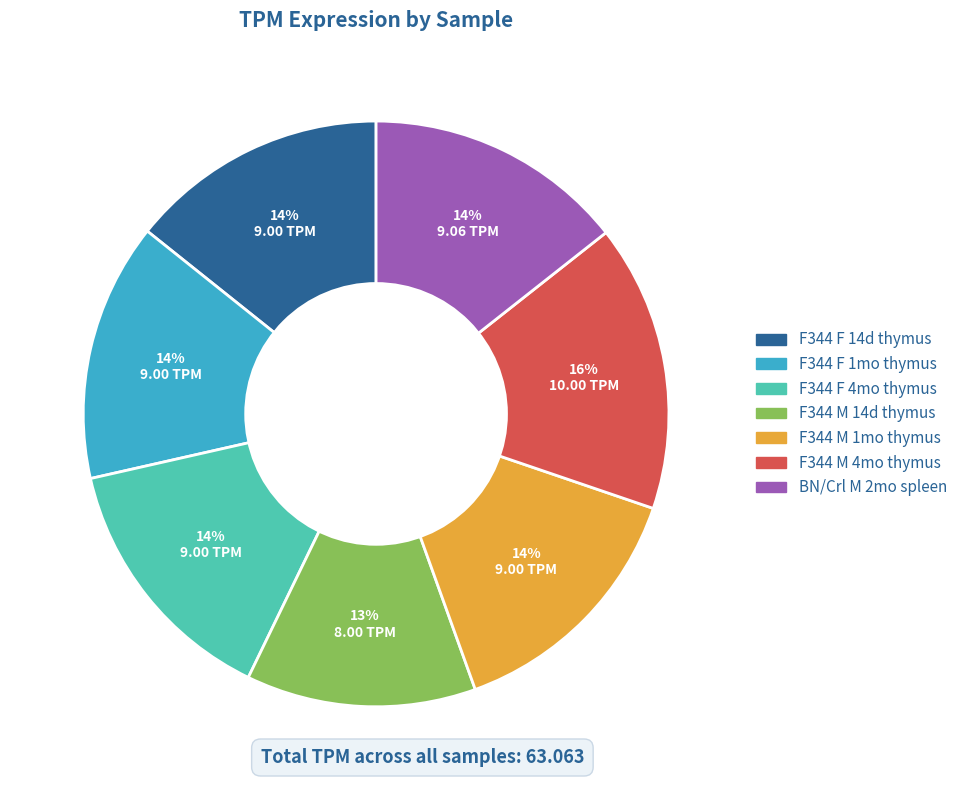

To the nearest percent, what is the average slice percentage?

14%